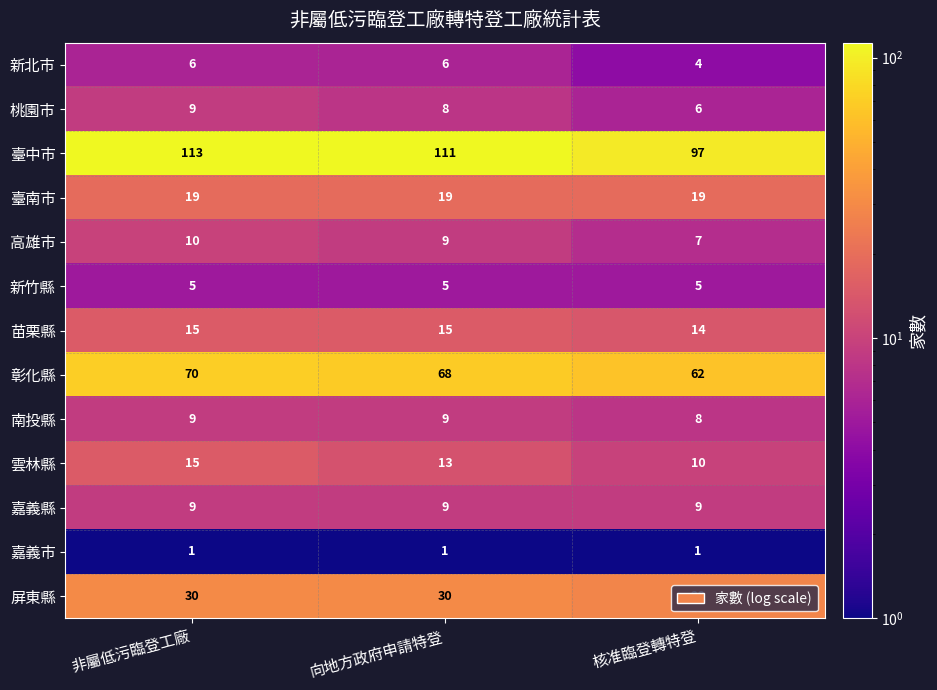

At how many categories does at least one series exceed 103?

2